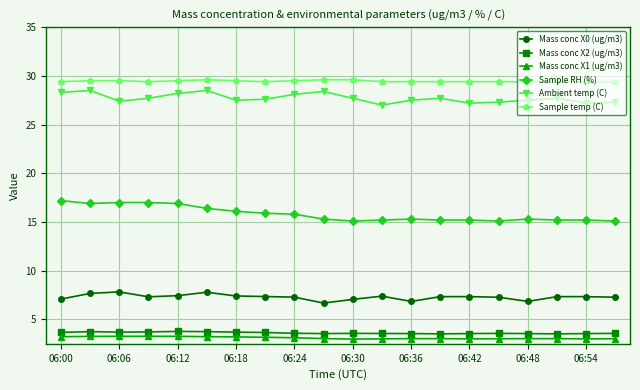

What is the sum of all Ambient temp (C) values?

554.3